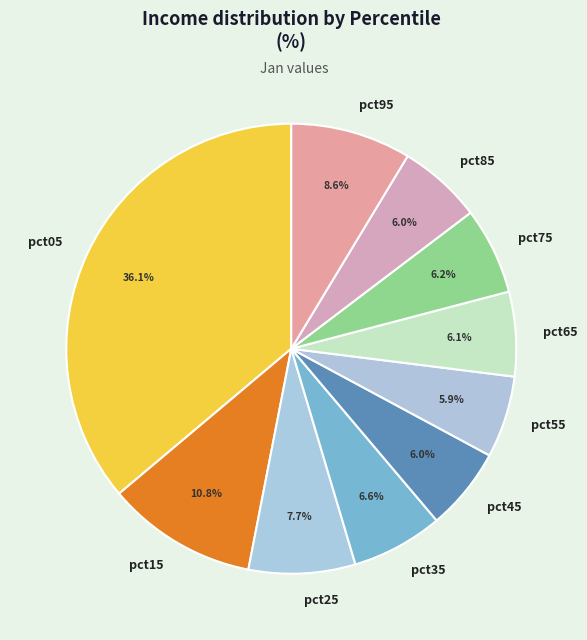

Which category has the biggest portion of the pie?

pct05